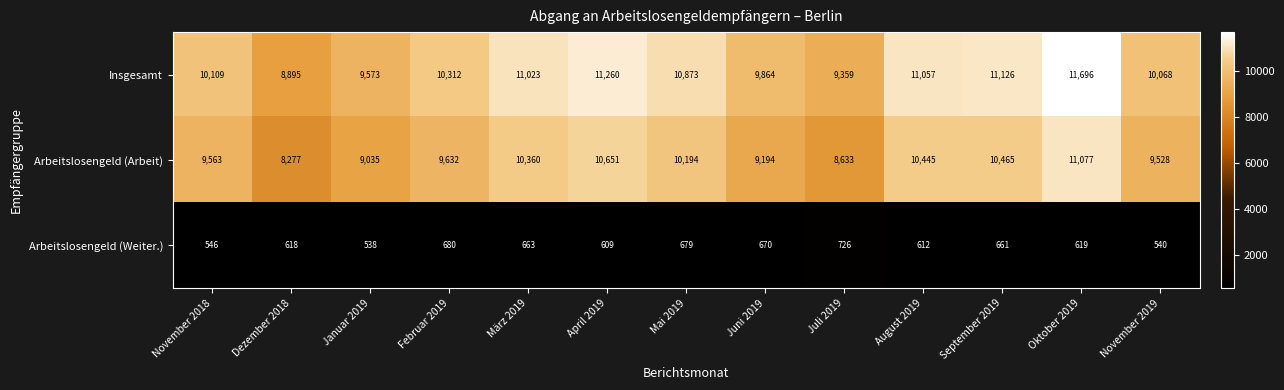

At which category is the sum across all series the highest?

Oktober 2019